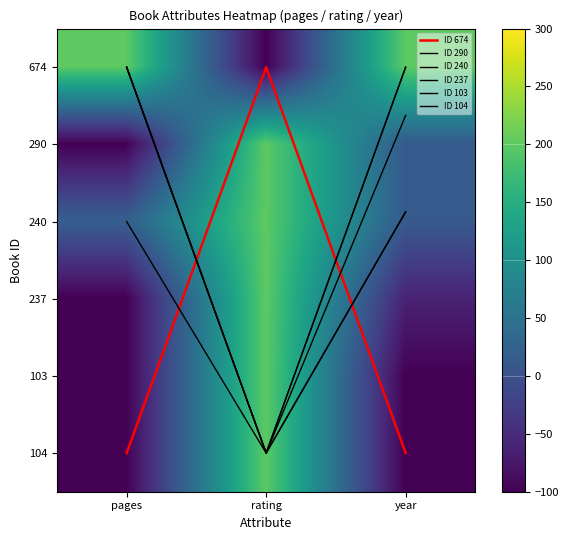

List the labels in order of ID 103 value, largest first.

rating, pages, year